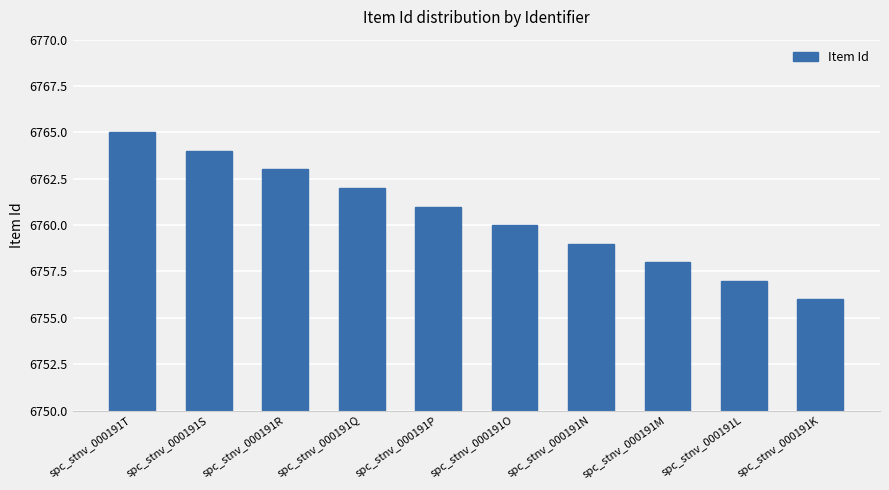

What is the smallest value displayed?

6756